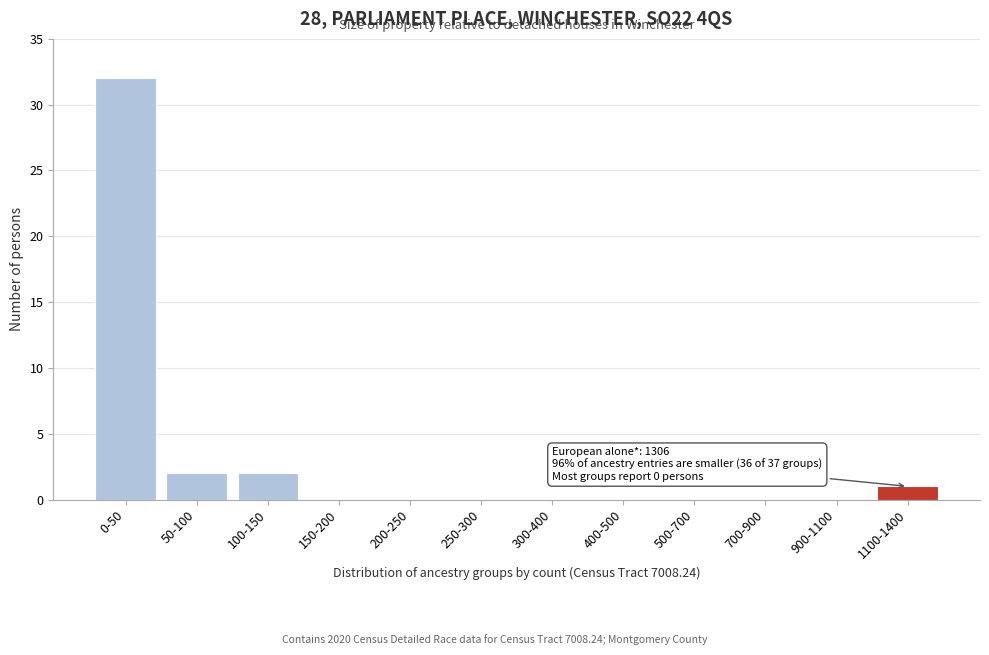

Reading left to right, list all the values displayed in this chart.

0-50=32	50-100=2	100-150=2	150-200=0	200-250=0	250-300=0	300-400=0	400-500=0	500-700=0	700-900=0	900-1100=0	1100-1400=1